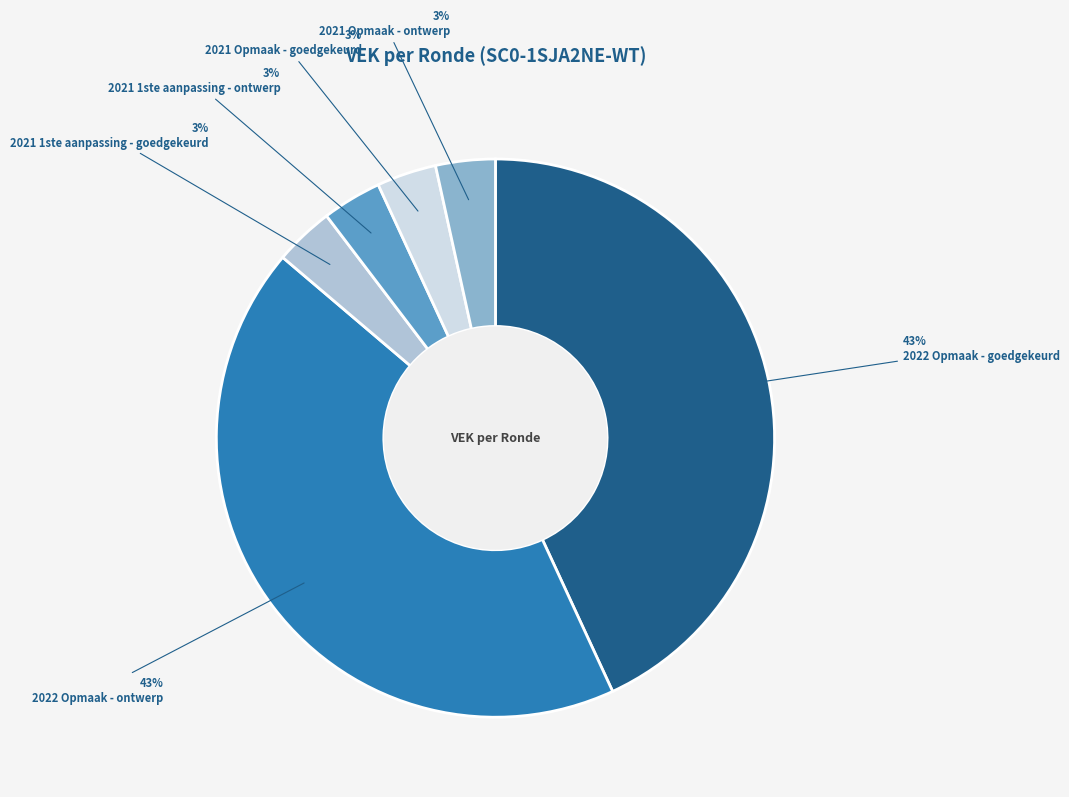

Is it true that 2021 Opmaak - ontwerp is 18% of the pie?

False